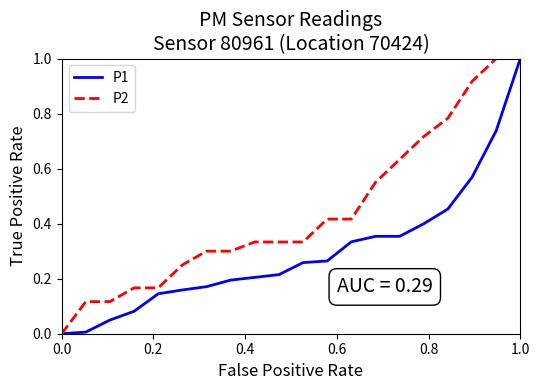

Which series has the largest total across all categories?

P2